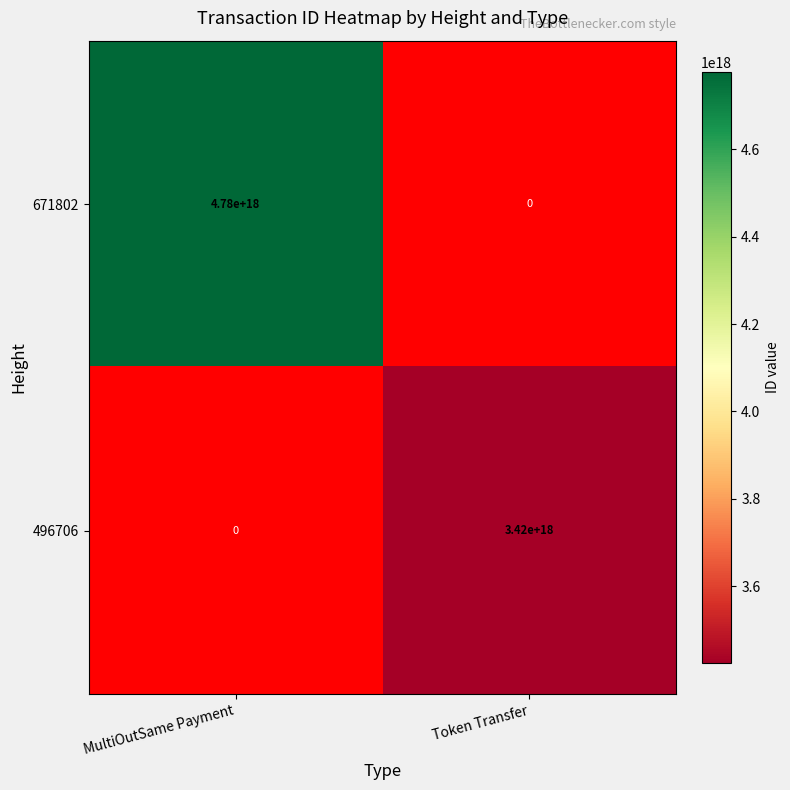

What is the maximum value shown in the chart?

4777955725063936000.0